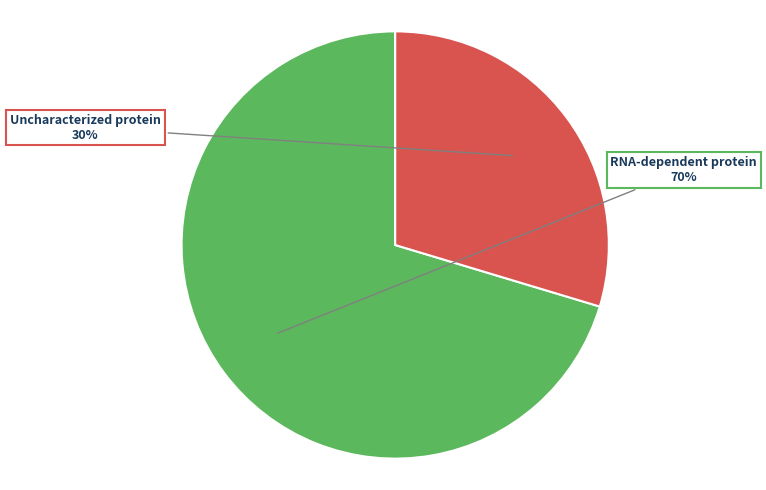

To the nearest percent, what is the average slice percentage?

50%